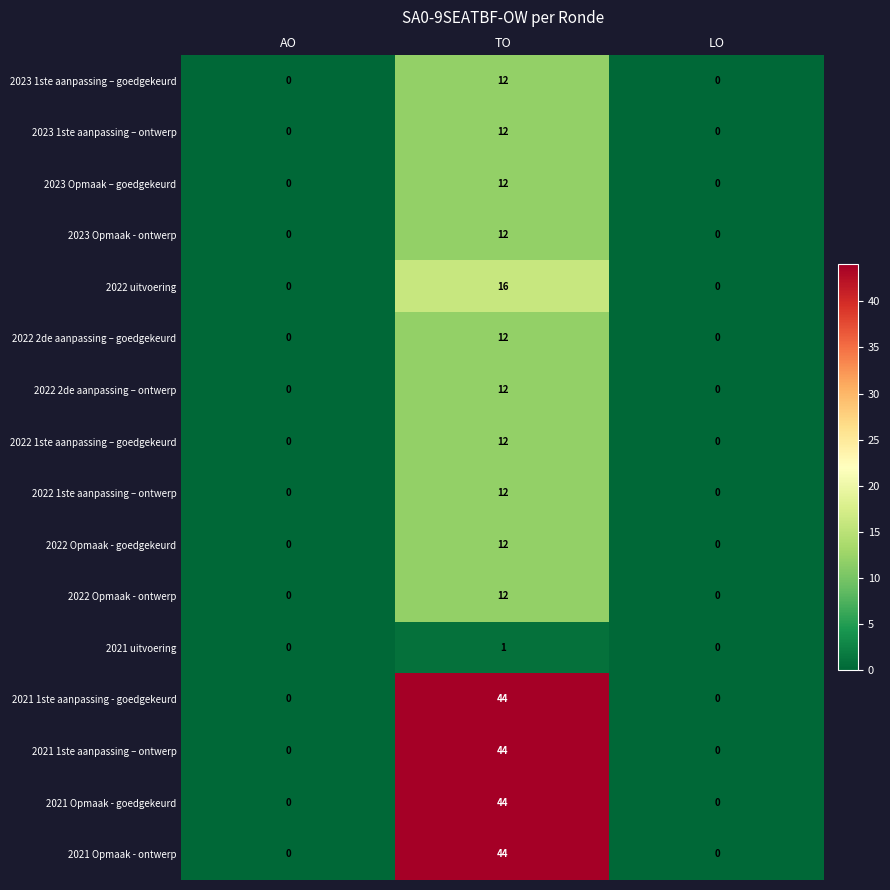

True or false: 2022 Opmaak - ontwerp has a value of 0 at AO.

True